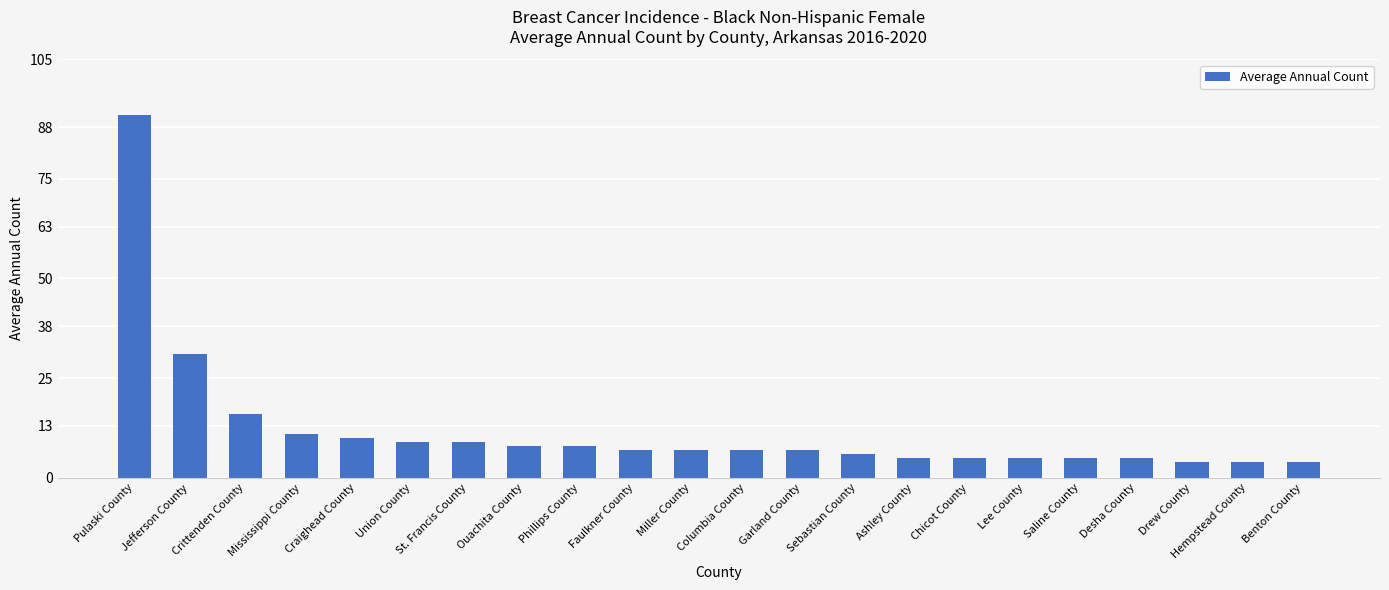

Reading left to right, what are all the values shown in this chart?

Pulaski County=91	Jefferson County=31	Crittenden County=16	Mississippi County=11	Craighead County=10	Union County=9	St. Francis County=9	Ouachita County=8	Phillips County=8	Faulkner County=7	Miller County=7	Columbia County=7	Garland County=7	Sebastian County=6	Ashley County=5	Chicot County=5	Lee County=5	Saline County=5	Desha County=5	Drew County=4	Hempstead County=4	Benton County=4